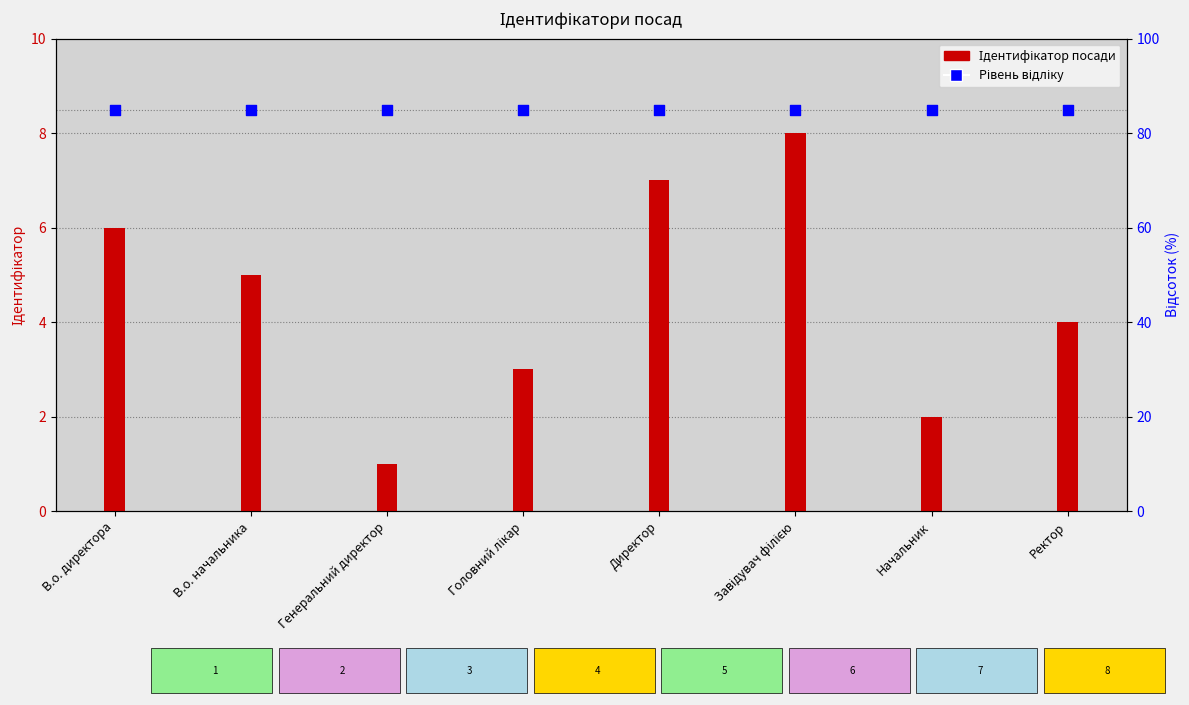

Which series has the largest total across all categories?

Рівень відліку